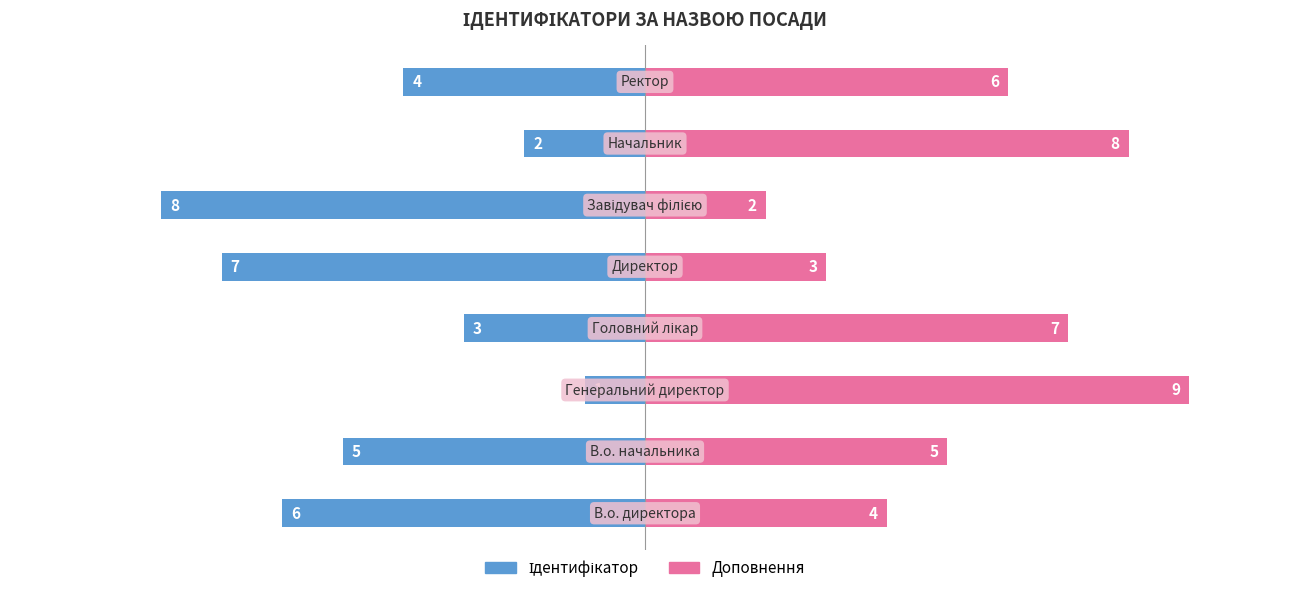

Reading left to right, transcribe all the data shown in this chart.

Ідентифікатор: 6	5	1	3	7	8	2	4
Доповнення: 4	5	9	7	3	2	8	6